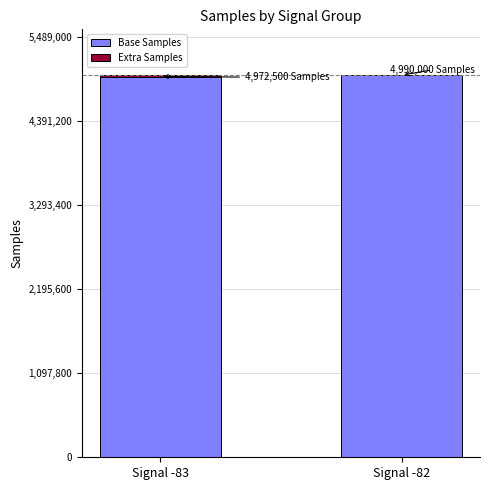

The chart shows a value of 1802673 at Signal -82. True or false?

False